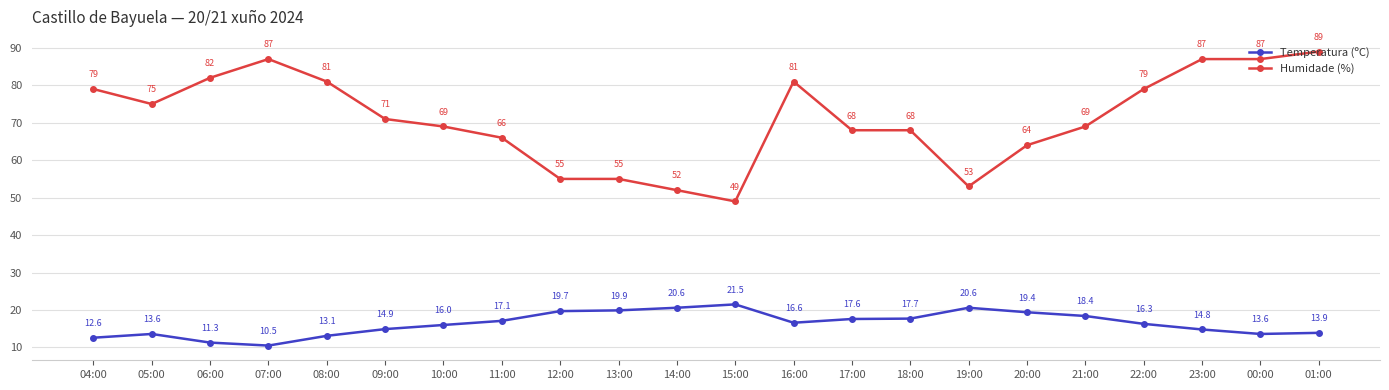

True or false: Humidade (%) and Temperatura (ºC) cross at least once.

False